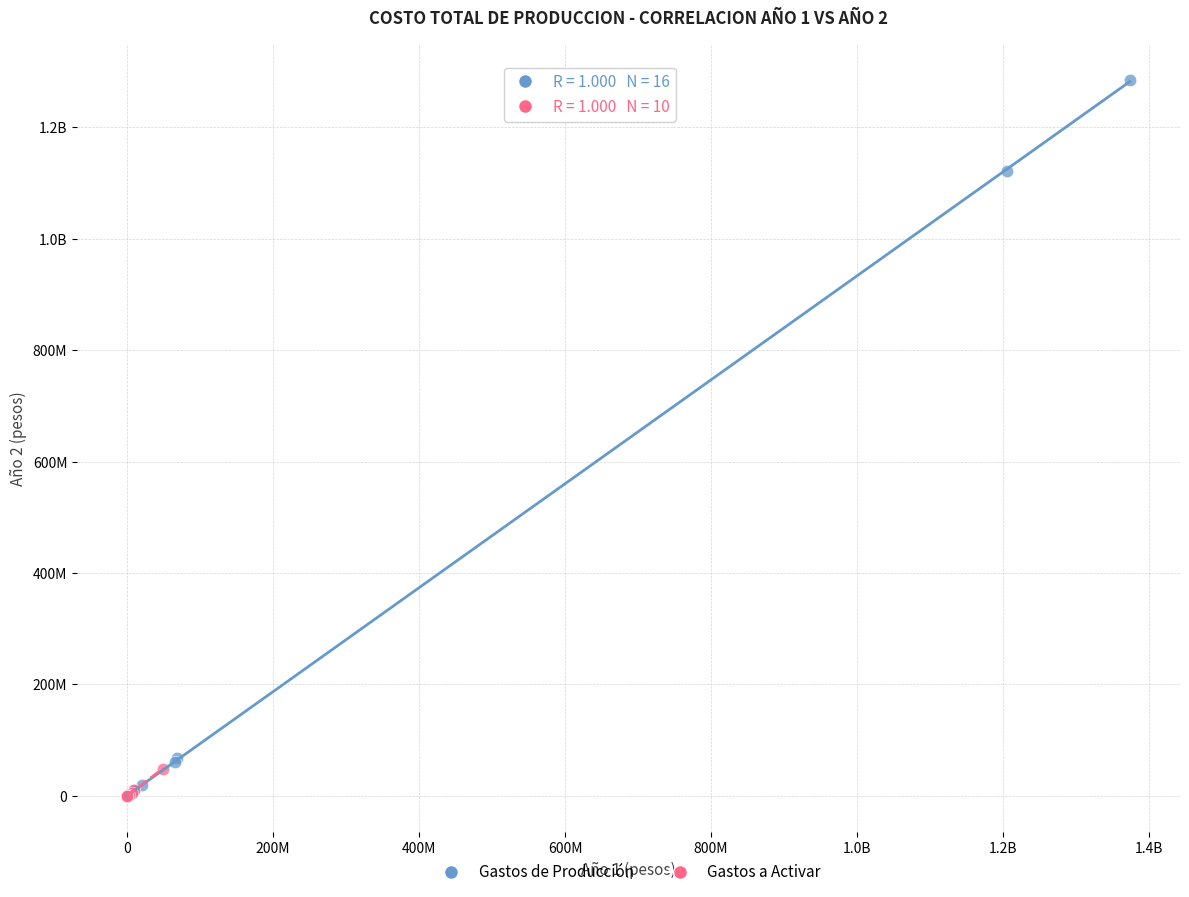

What are all the series names shown in the legend?

Gastos de Producción, Gastos a Activar